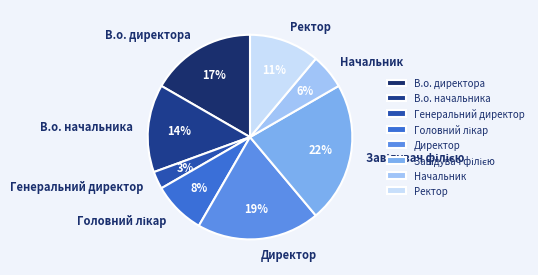

To the nearest percent, what is the difference between the Начальник and Генеральний директор slice percentages?

3%